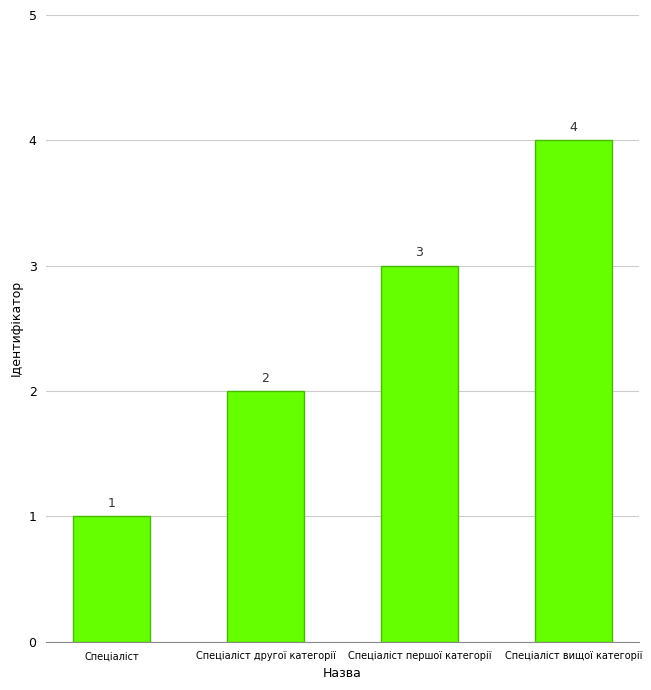

Does the chart contain stacked bars?

No